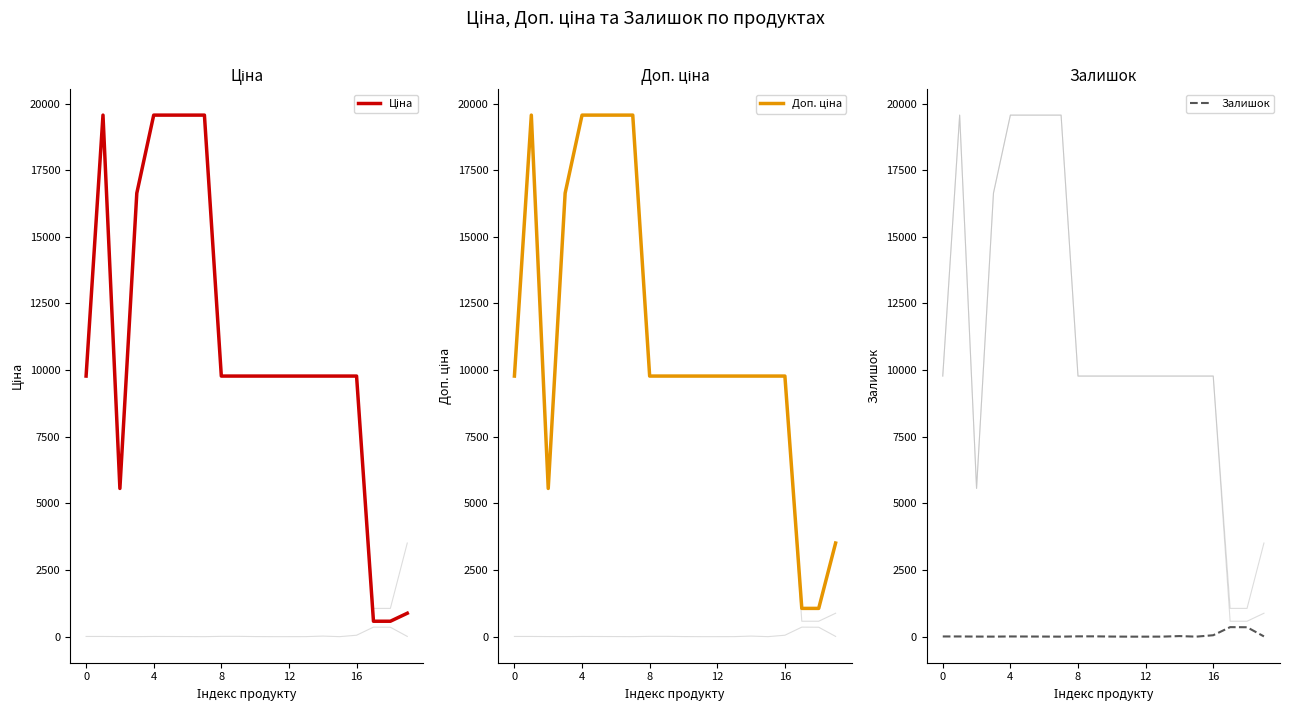

What is the value of the Доп. ціна point at the 9th from the left?

5560.3